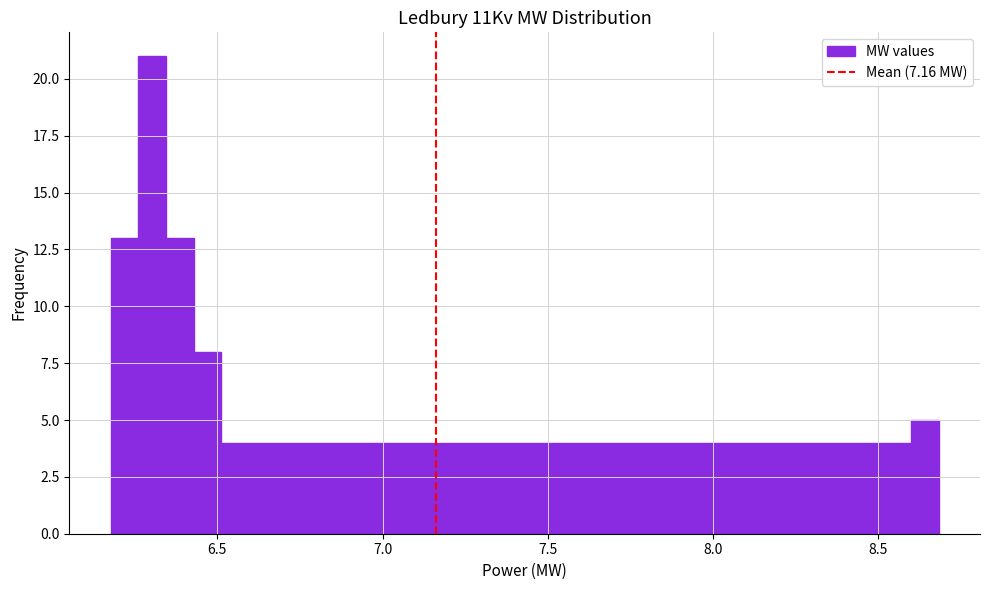

Around what value on the x-axis is the tallest bar? Give the approximate position of its centre, as read against the axis.

6.30